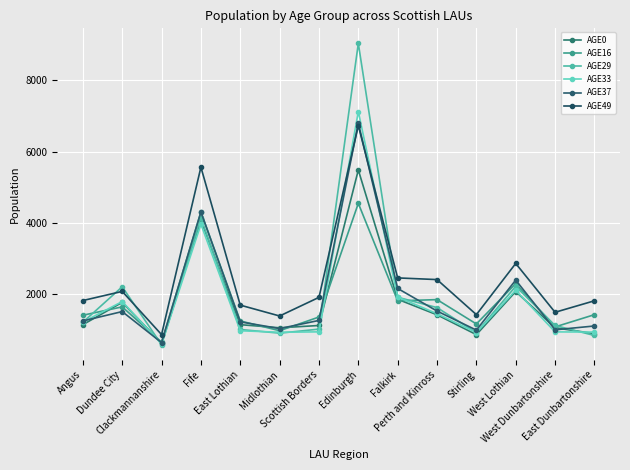

What are all the series names shown in the legend?

AGE0, AGE16, AGE29, AGE33, AGE37, AGE49